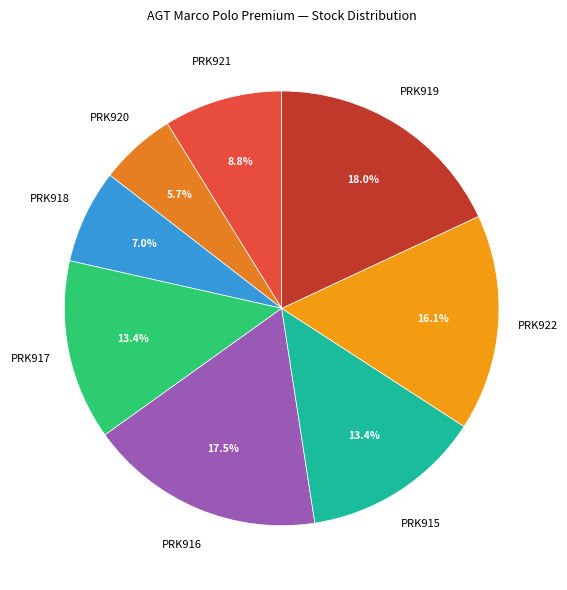

Count the number of slices in the pie.

8